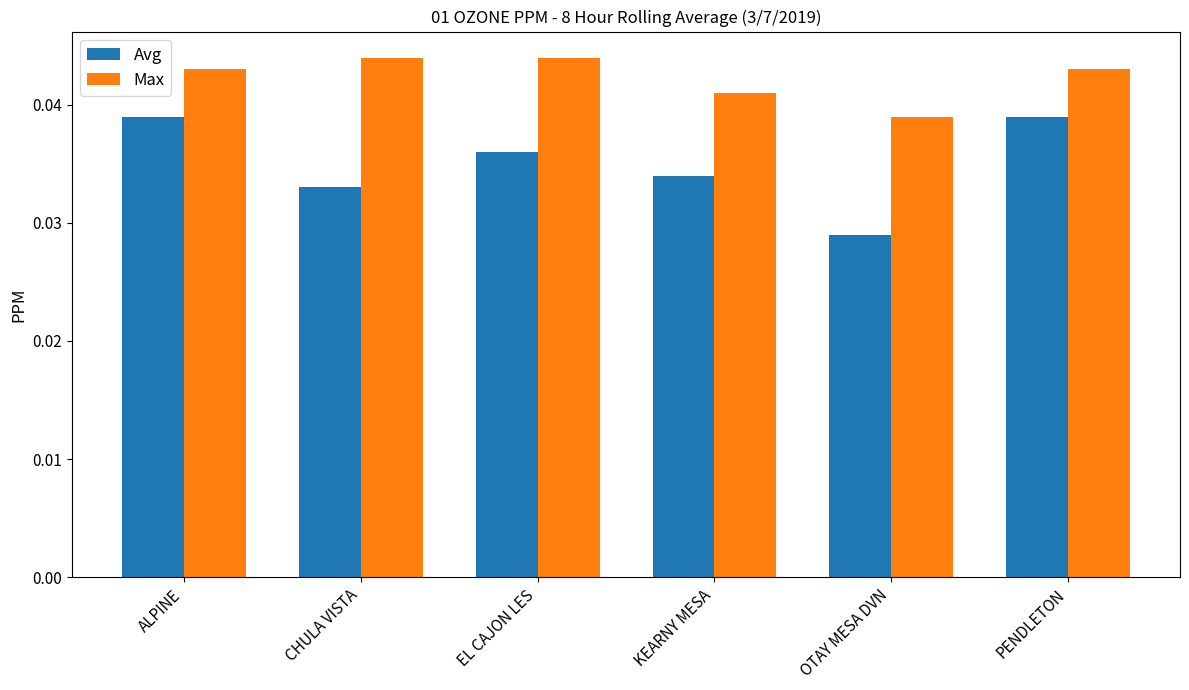

At which label is Avg closest to 0?

OTAY MESA DVN